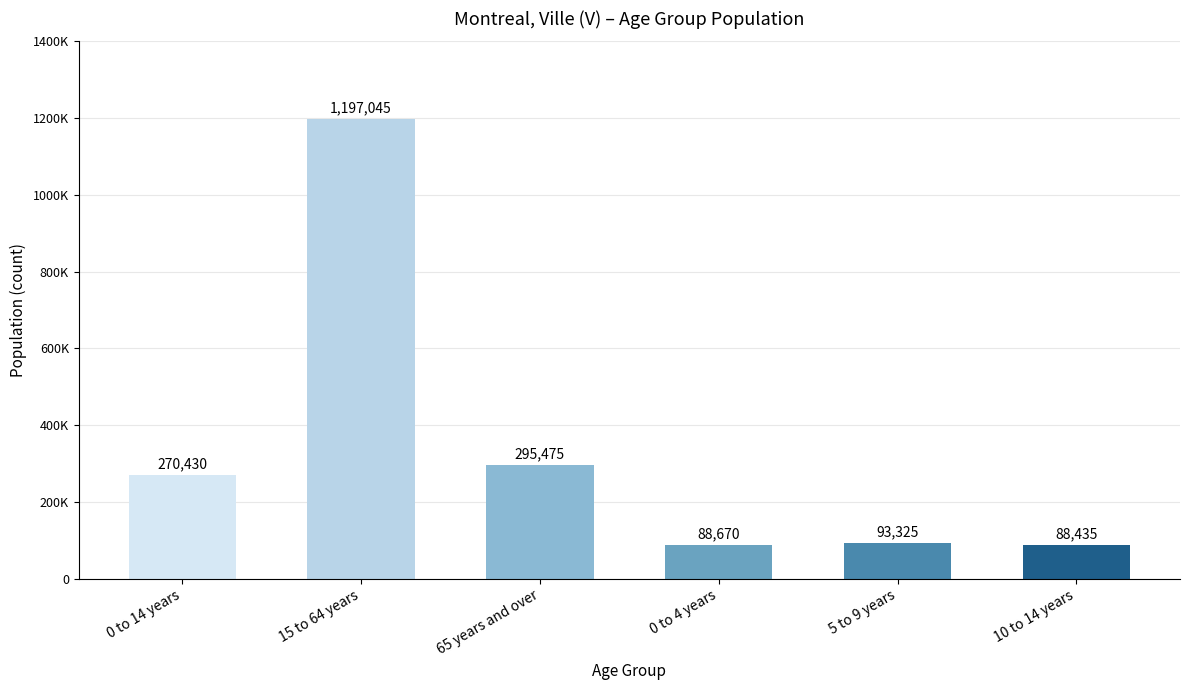

How many bars are there in total?

6